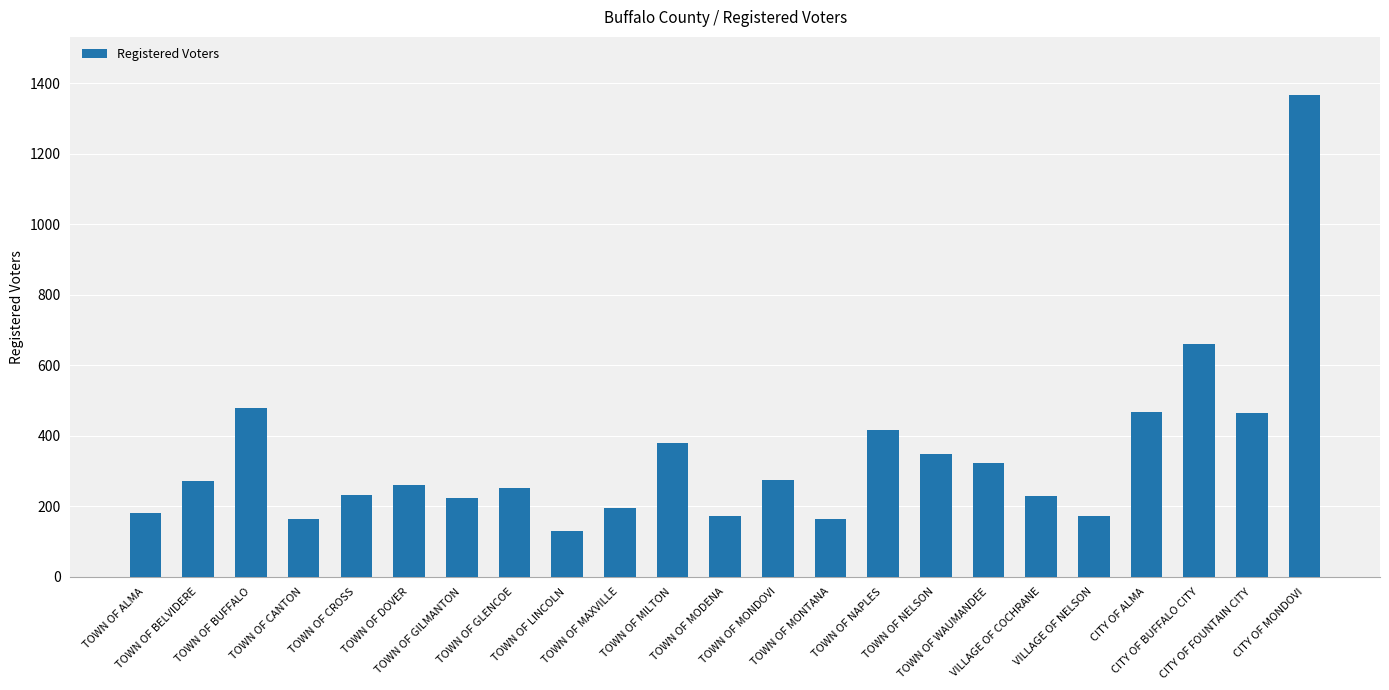

What is the greatest value displayed?

1367